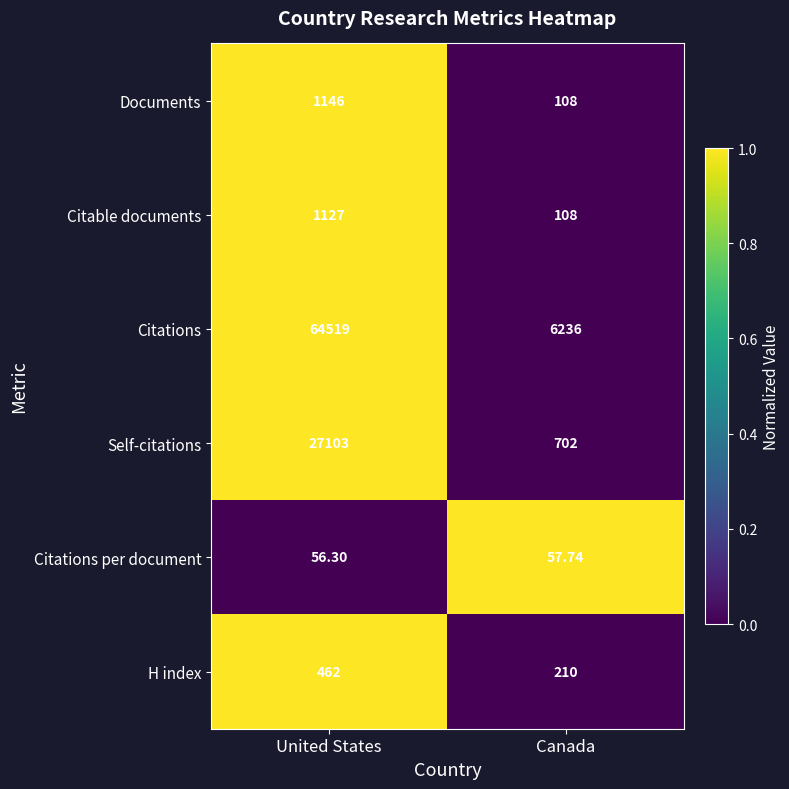

Where is Citable documents nearest to the value 617?

Canada